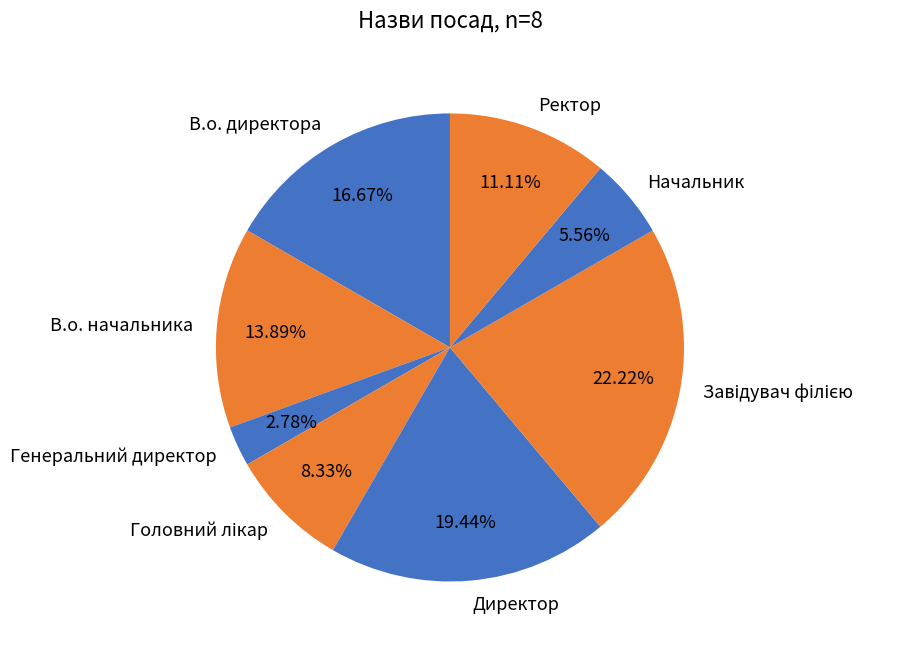

Do Начальник and Директор together represent more than half of the pie?

No